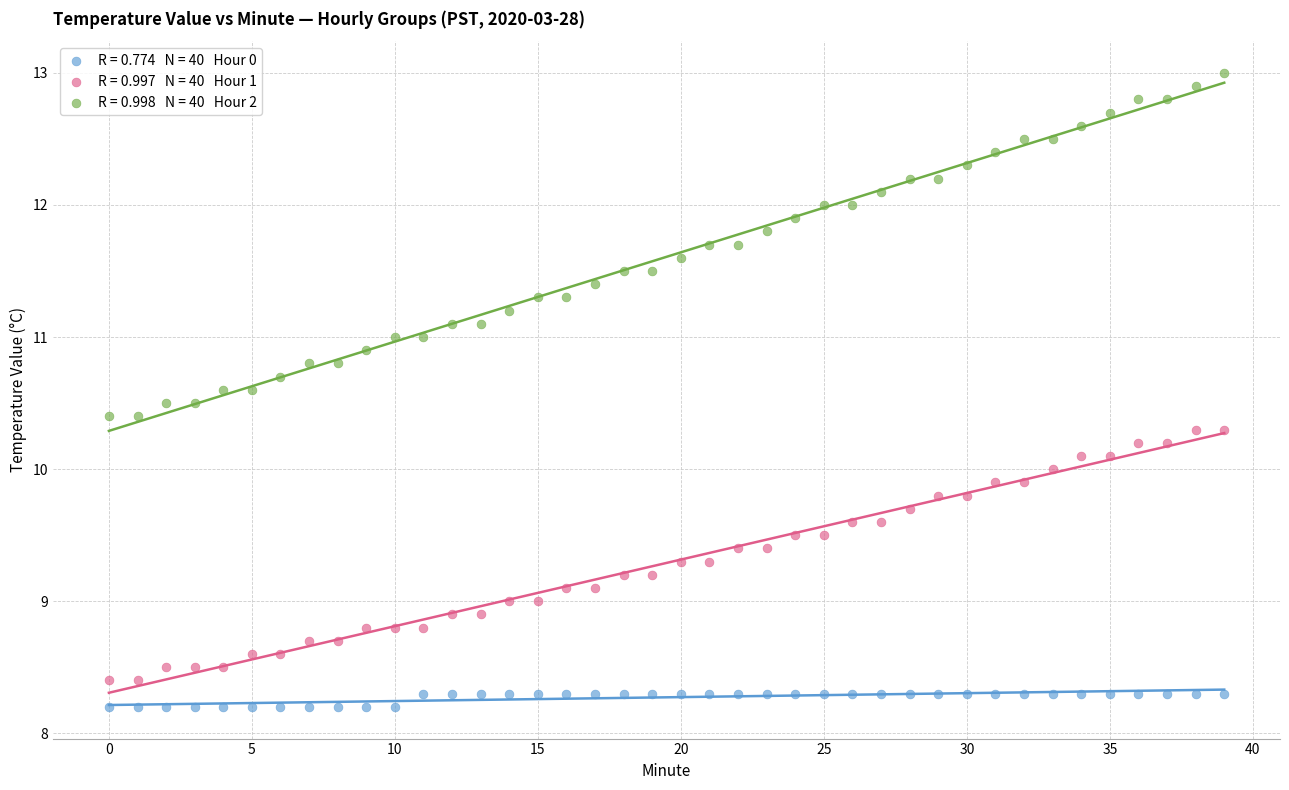

Across all data points, what is the range of Y values (max minus min)?

4.8